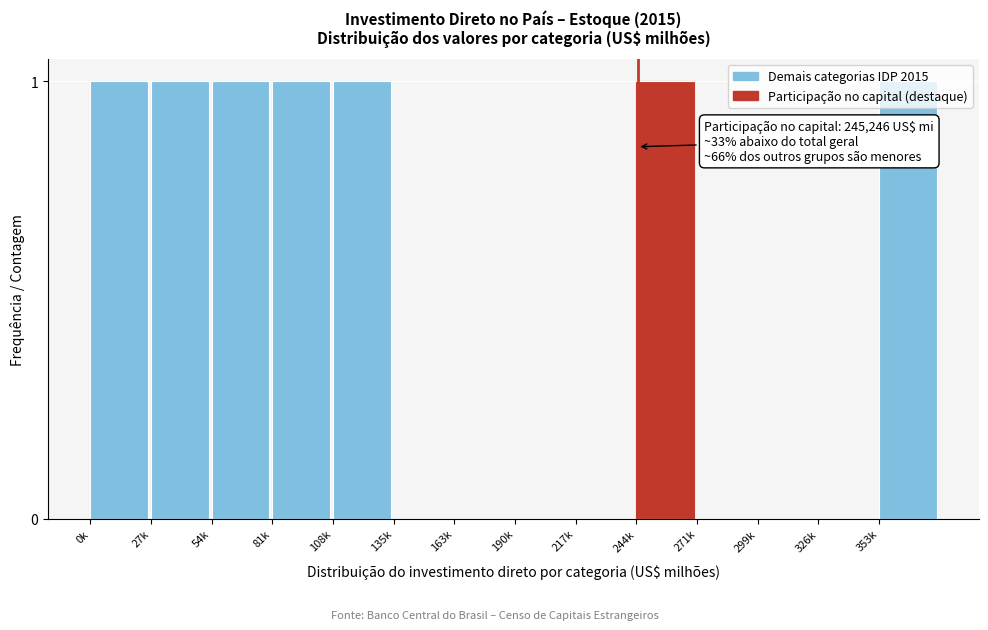

What is the sum of all values?

7